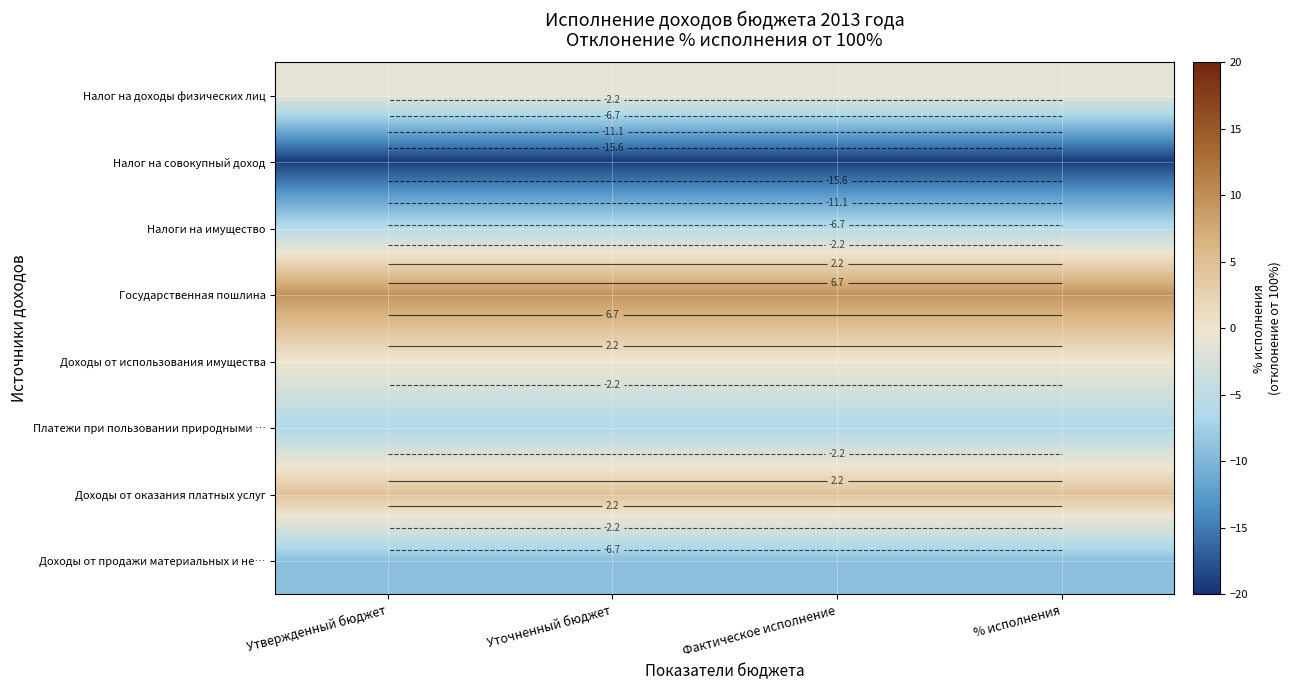

The value of Налог на доходы физических лиц at Уточненный бюджет is -0.9. True or false?

True